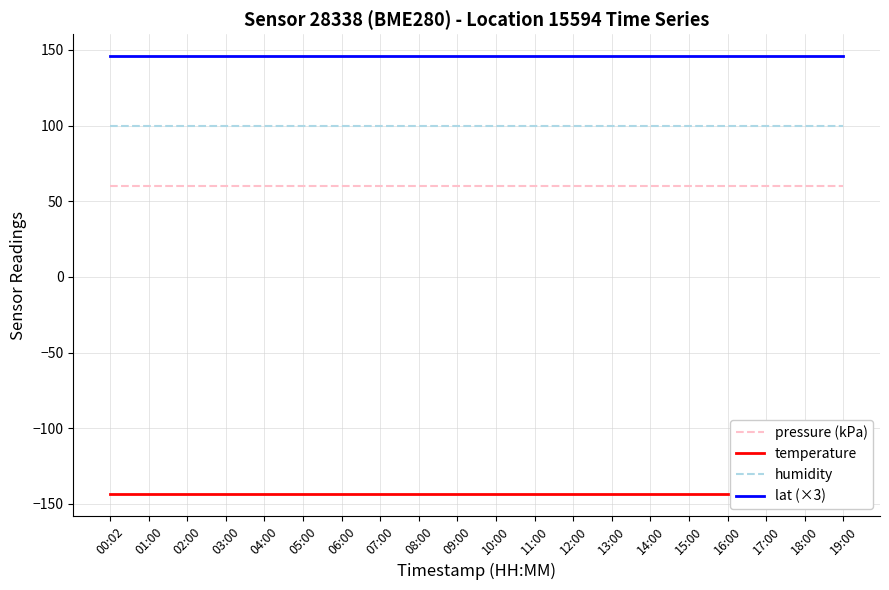

How many lines are shown in the chart?

4